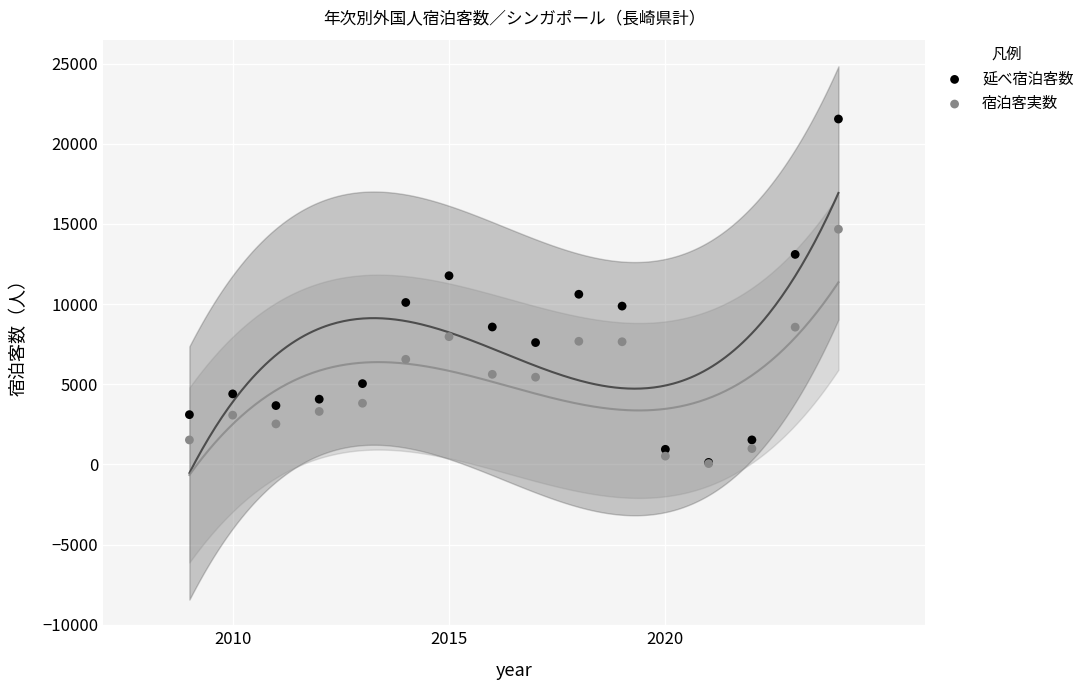

Which series contains the highest Y value?

延べ宿泊客数